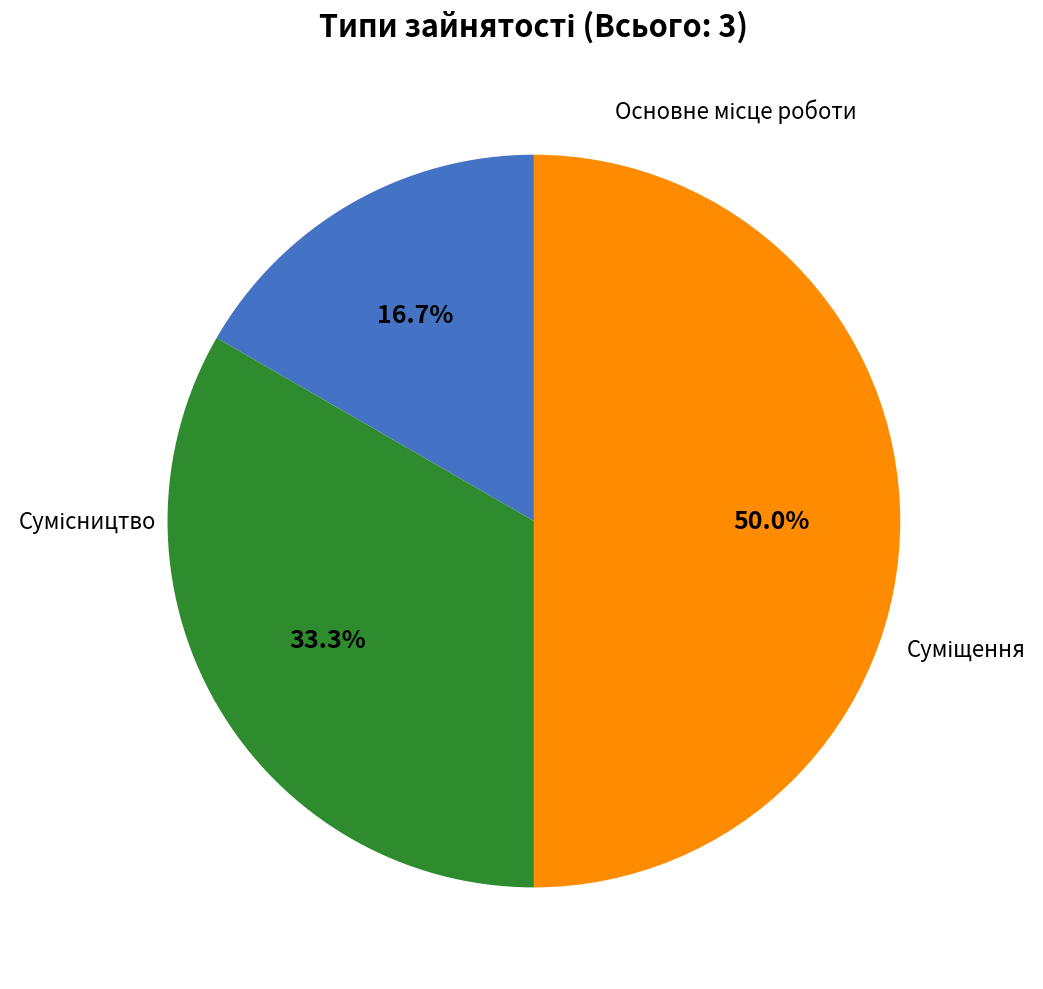

How many segments does this pie chart have?

3